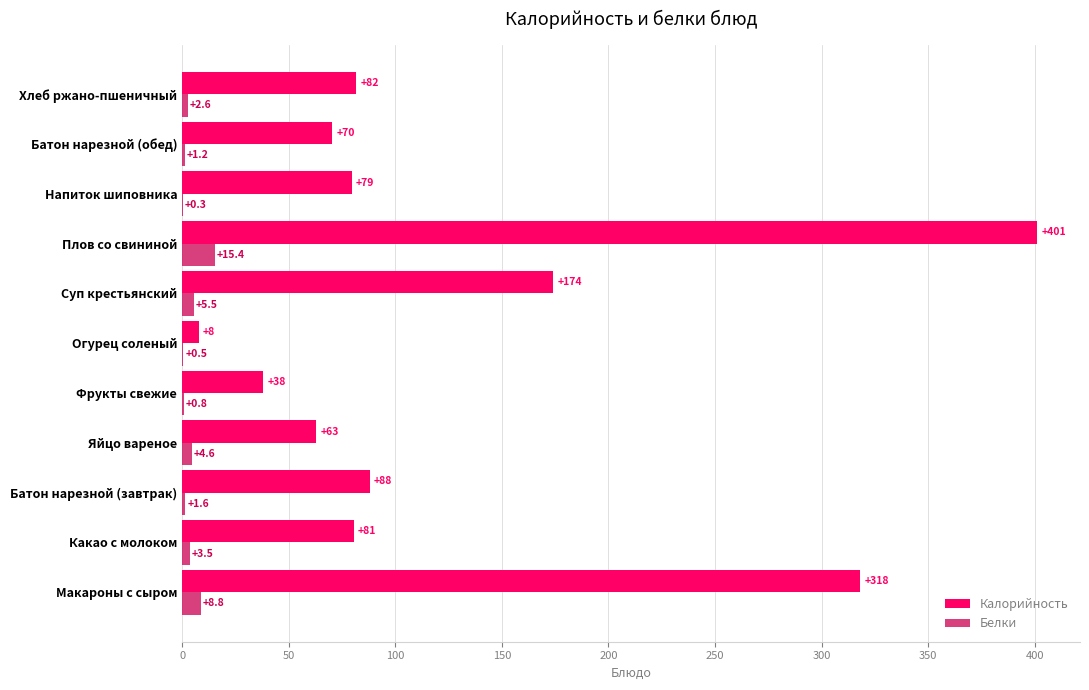

What is the greatest value displayed?

401.1